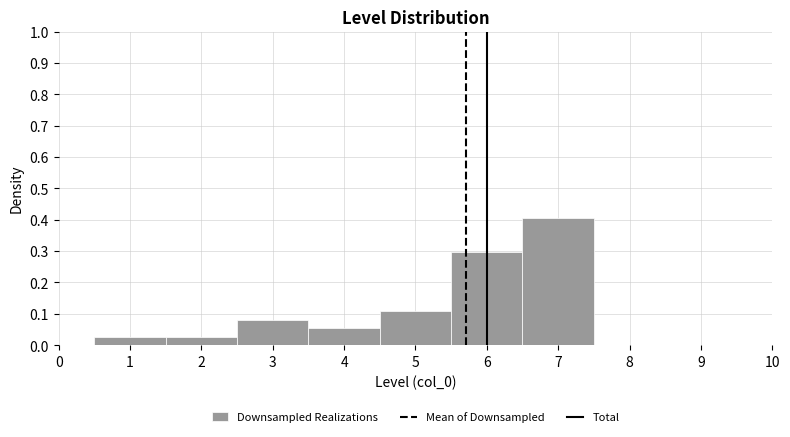

Reading left to right, list every bar in this chart as the range it spans on the x-axis followed by its height. The values are not printed on the chart, so give them approximately, as read against the axis.

0.5 to 1.5: 0.03
1.5 to 2.5: 0.03
2.5 to 3.5: 0.08
3.5 to 4.5: 0.05
4.5 to 5.5: 0.11
5.5 to 6.5: 0.30
6.5 to 7.5: 0.41
7.5 to 8.5: 0